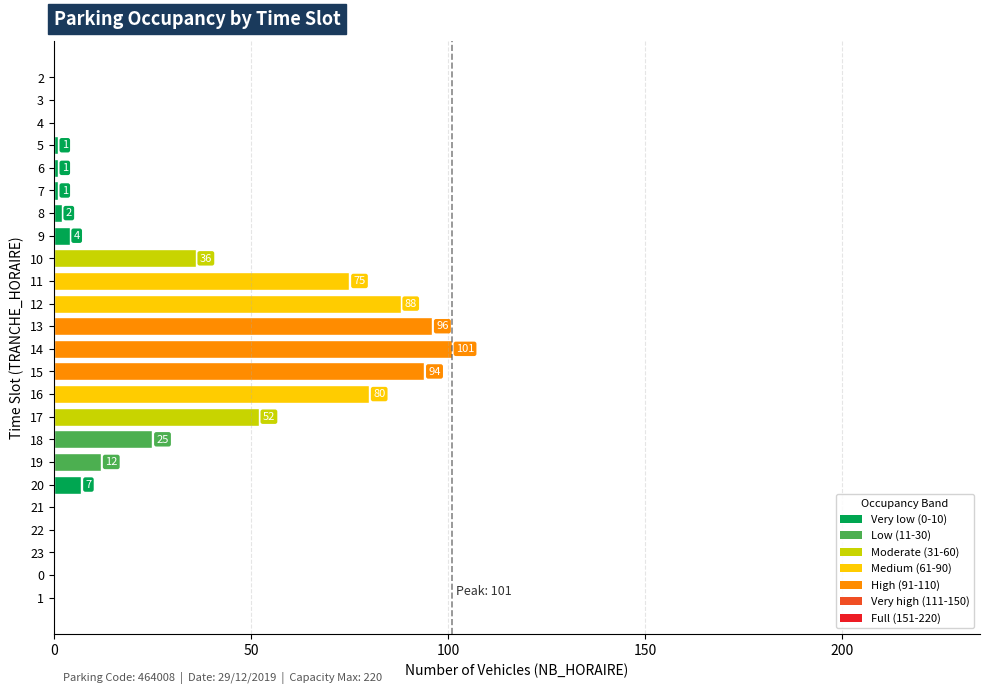

The value at 13 is 65. True or false?

False